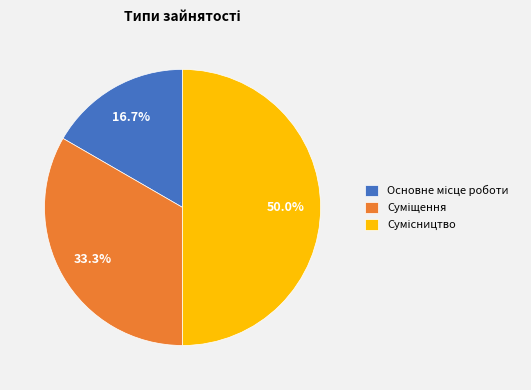

What percentage is the Основне місце роботи slice, to the nearest percent?

17%